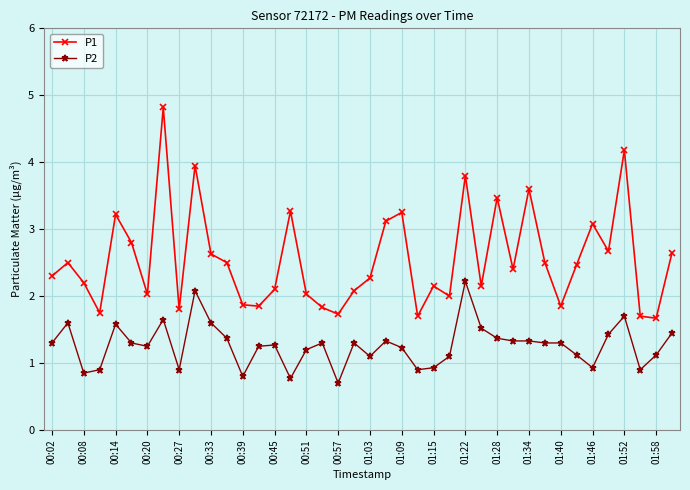

What is the difference between the second highest and minimum values in the P1 series?

2.5